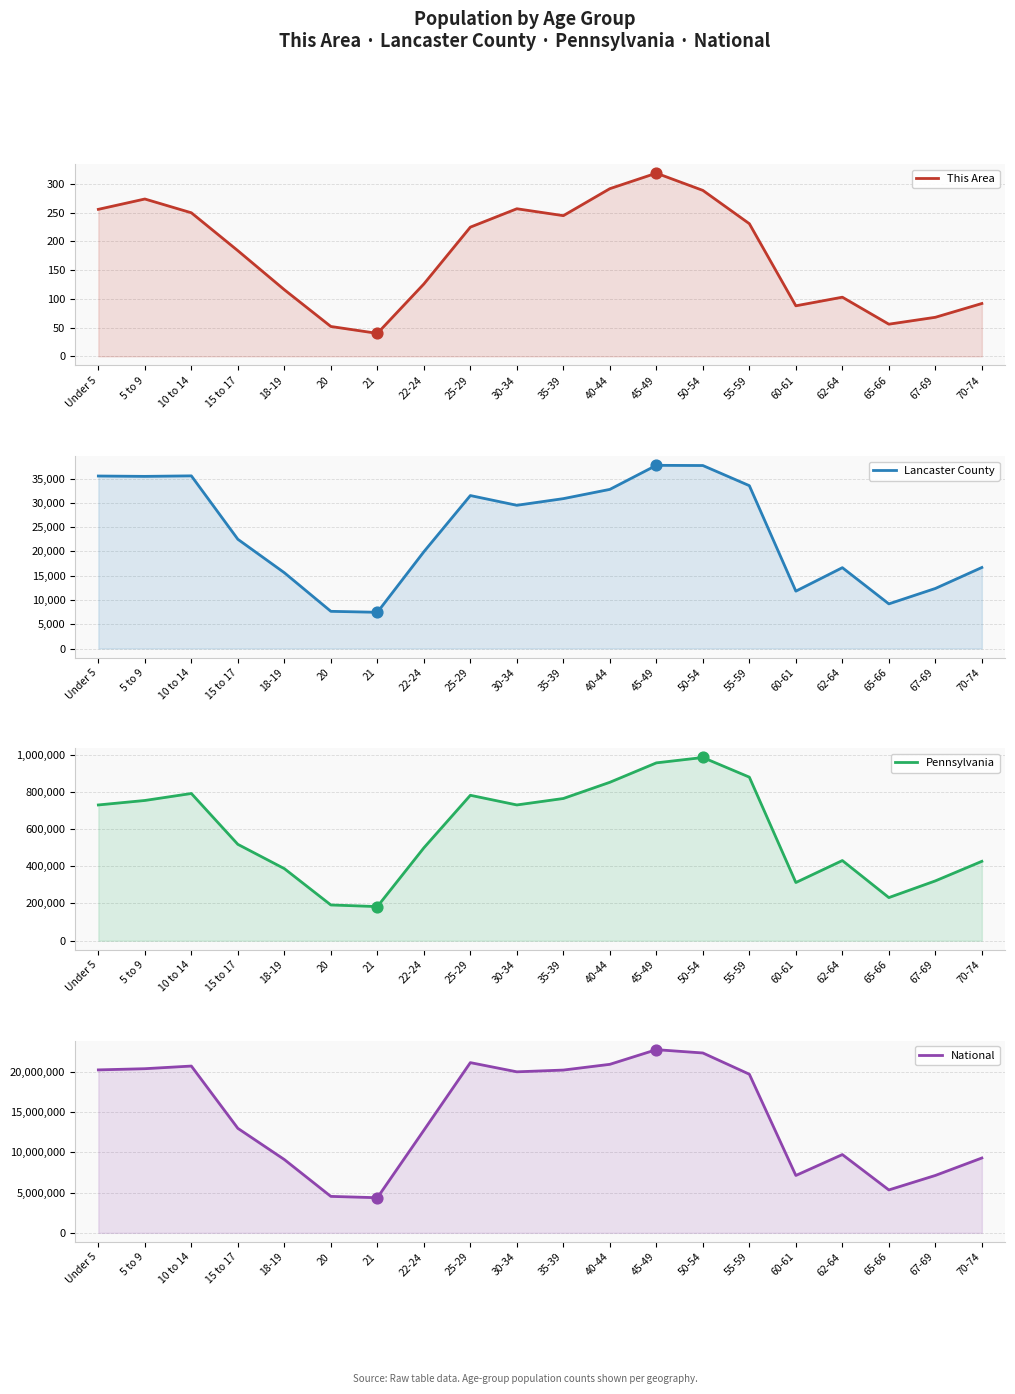

What is the total value across all series at 60-61?

7438202